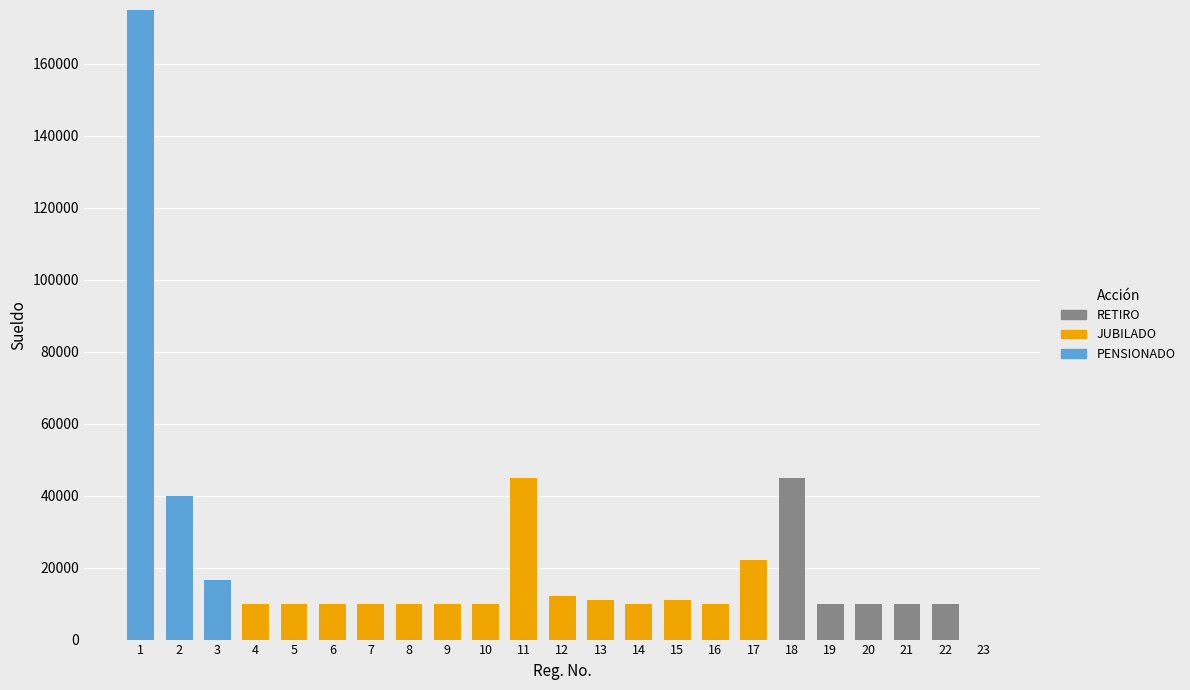

What is the highest value of the PENSIONADO series?

175000